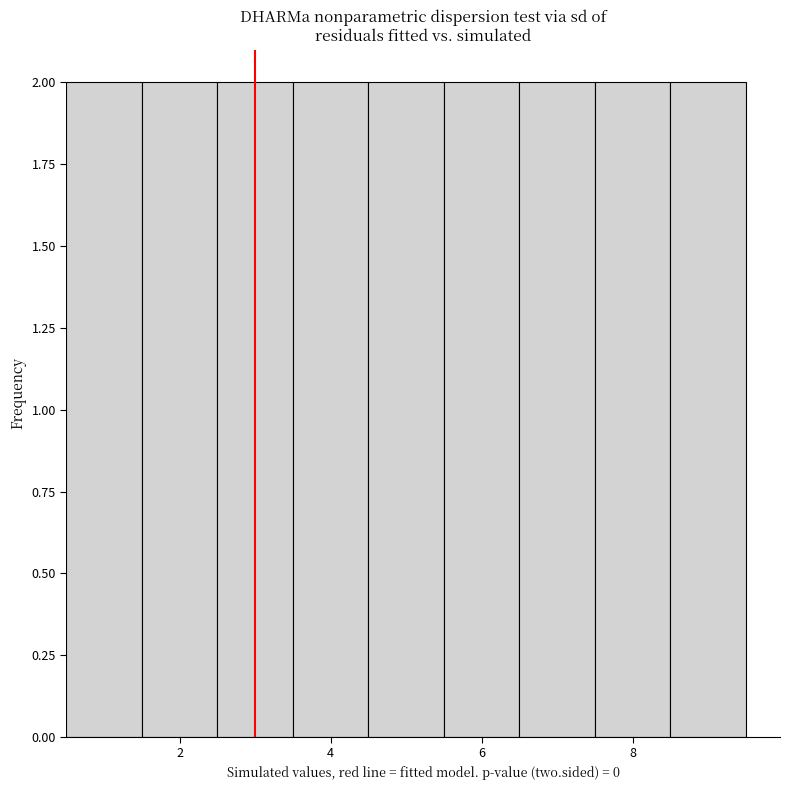

Reading left to right, list every bar in this chart as the range it spans on the x-axis followed by its height. Neither the bar edges nor the heights are printed on the chart, so give them approximately, as read against the axes.

0.5 to 1.5: 2
1.5 to 2.5: 2
2.5 to 3.5: 2
3.5 to 4.5: 2
4.5 to 5.5: 2
5.5 to 6.5: 2
6.5 to 7.5: 2
7.5 to 8.5: 2
8.5 to 9.5: 2